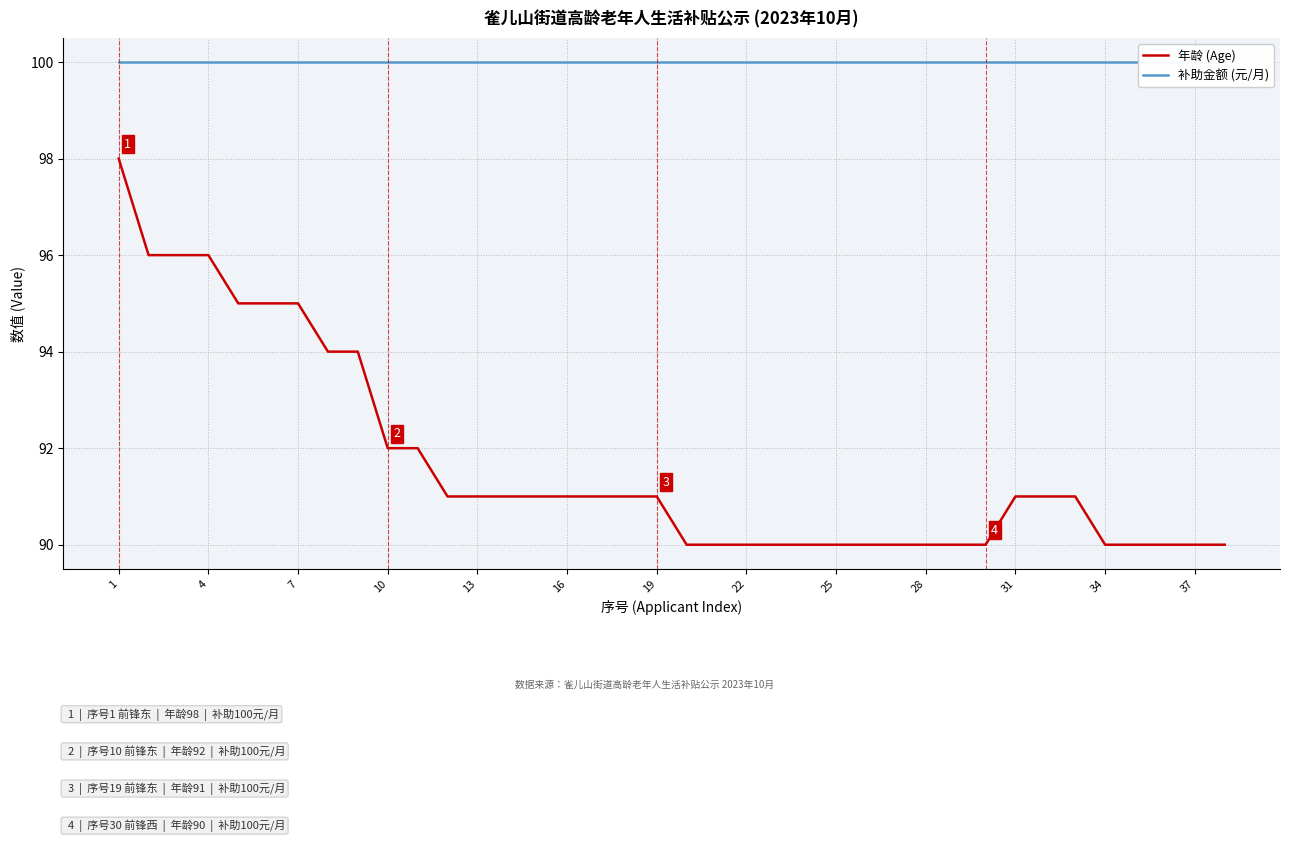

Rank the series at 23 from highest to lowest value.

补助金额 (元/月), 年龄 (Age)